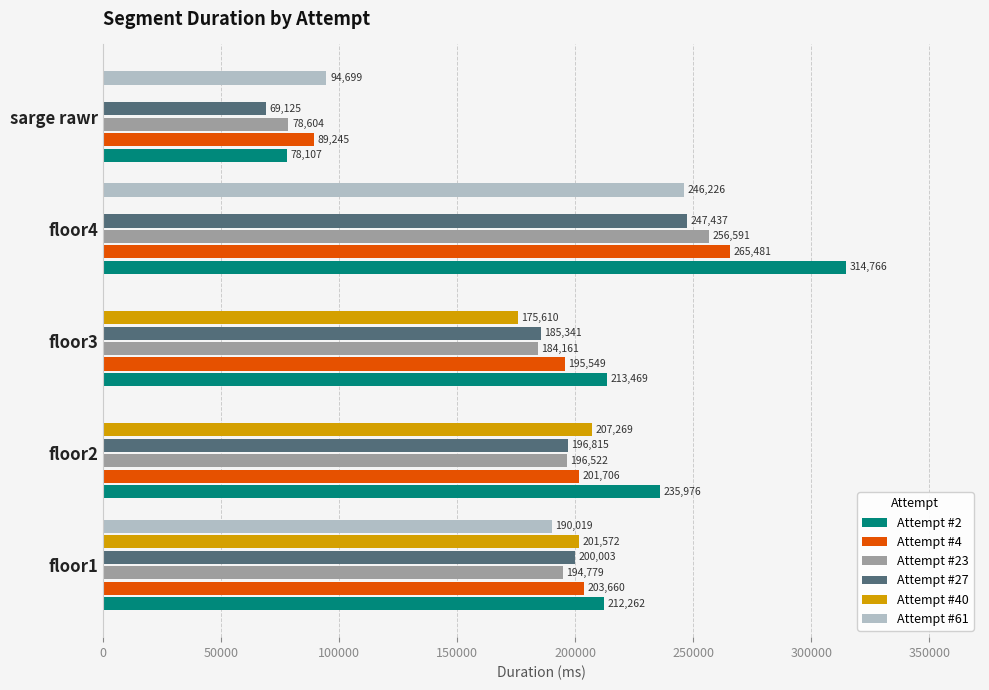

How many data points does each series have?

5